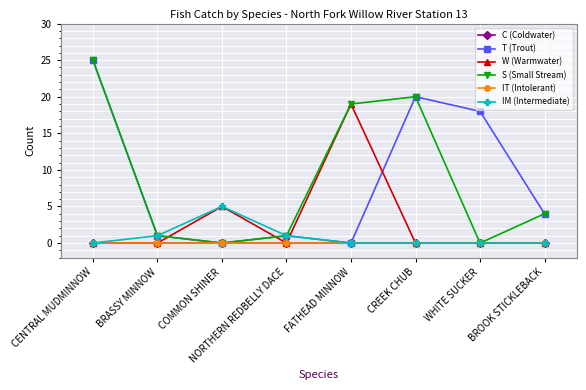

Reading right to left, what are all the values shown in this chart?

C (Coldwater): 0	0	0	0	0	0	0	0
T (Trout): 4	18	20	0	1	0	1	25
W (Warmwater): 0	0	0	19	0	5	0	0
S (Small Stream): 4	0	20	19	1	0	1	25
IT (Intolerant): 0	0	0	0	0	0	0	0
IM (Intermediate): 0	0	0	0	1	5	1	0